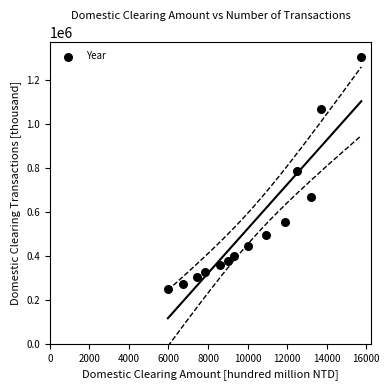

What is the range of X values (max minus min)?

9791